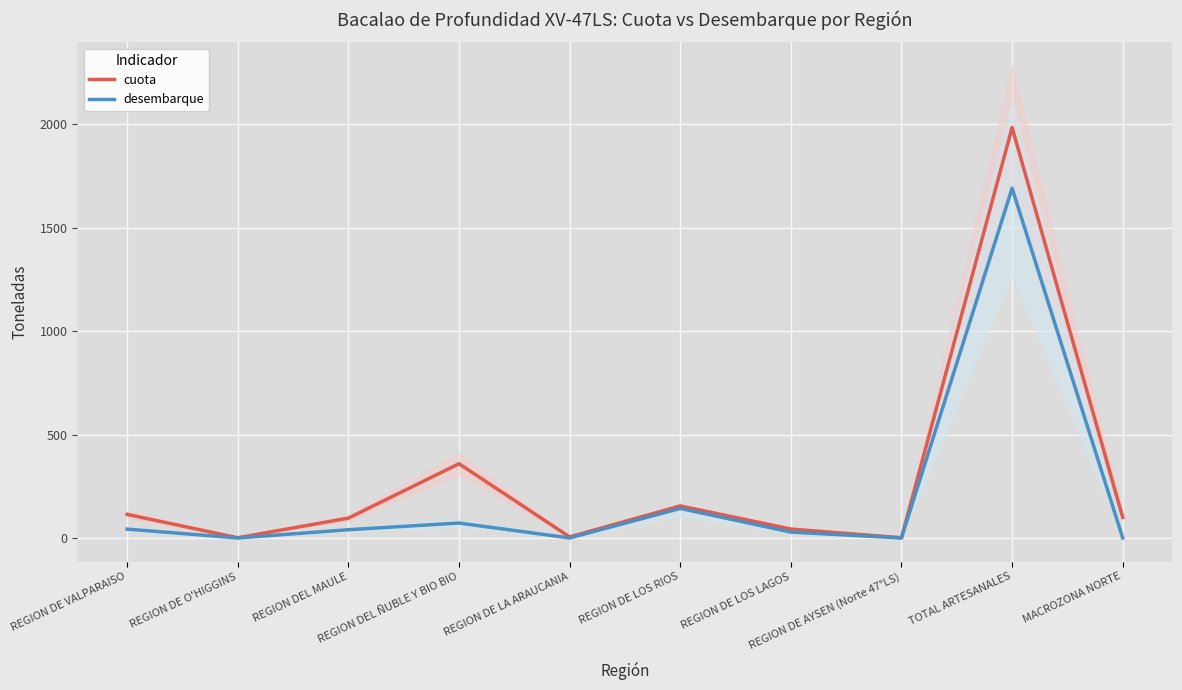

At which label is desembarque closest to 845?

REGION DE LOS RIOS